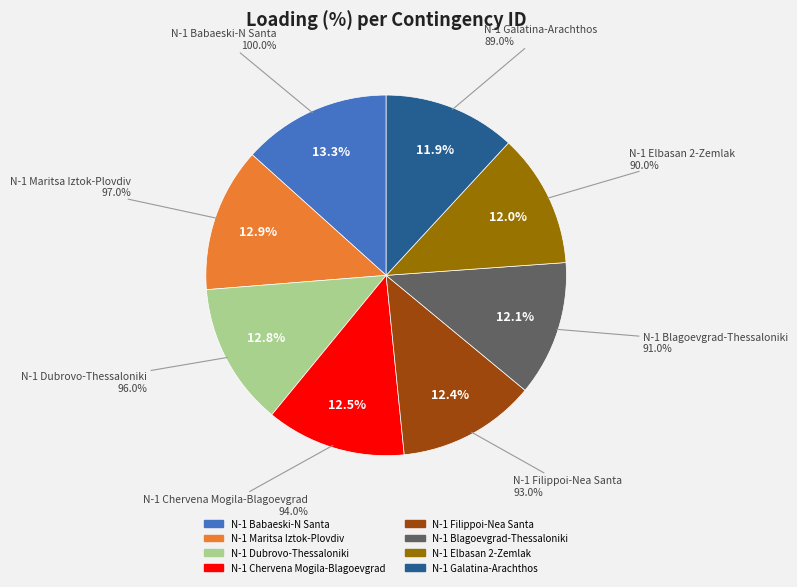

Count the number of slices in the pie.

8